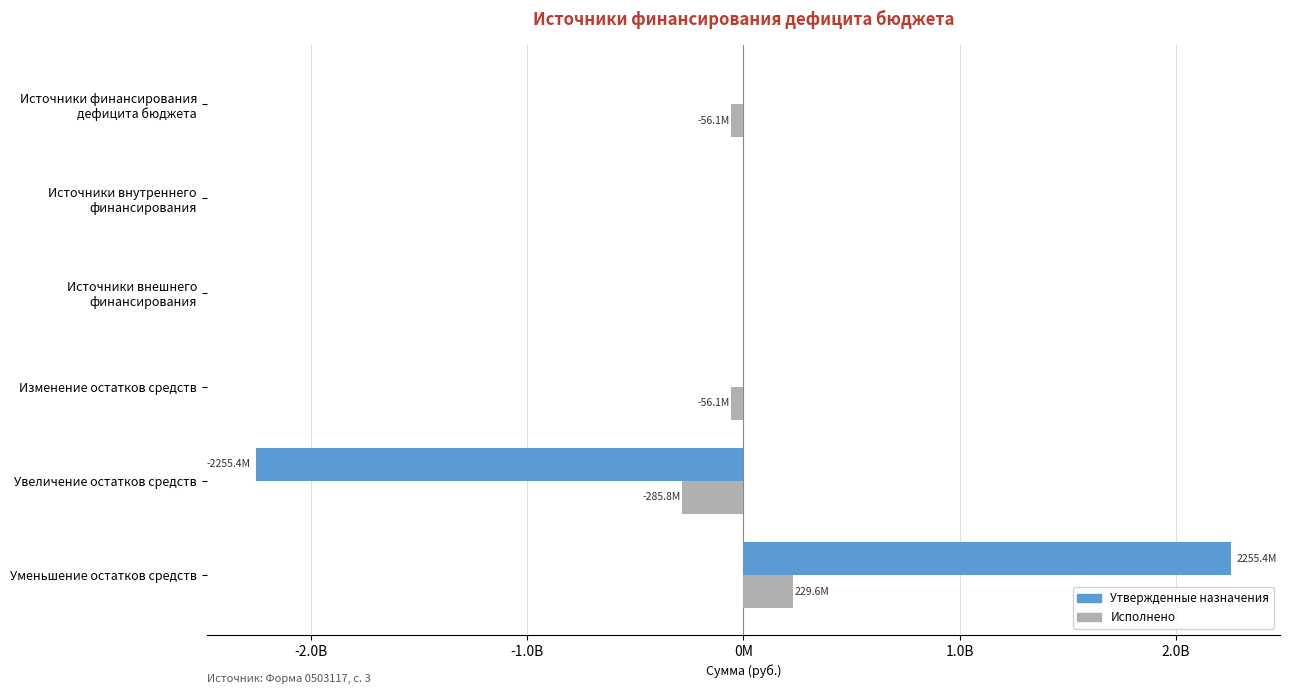

At which category is the sum across all series the highest?

Уменьшение остатков средств